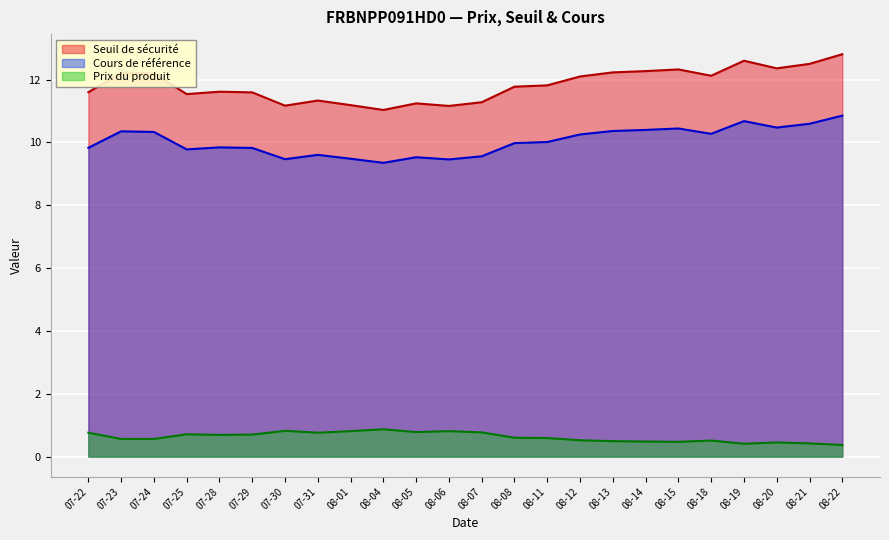

List the series in order of their overall mean, highest first.

Seuil de sécurité, Cours de référence, Prix du produit